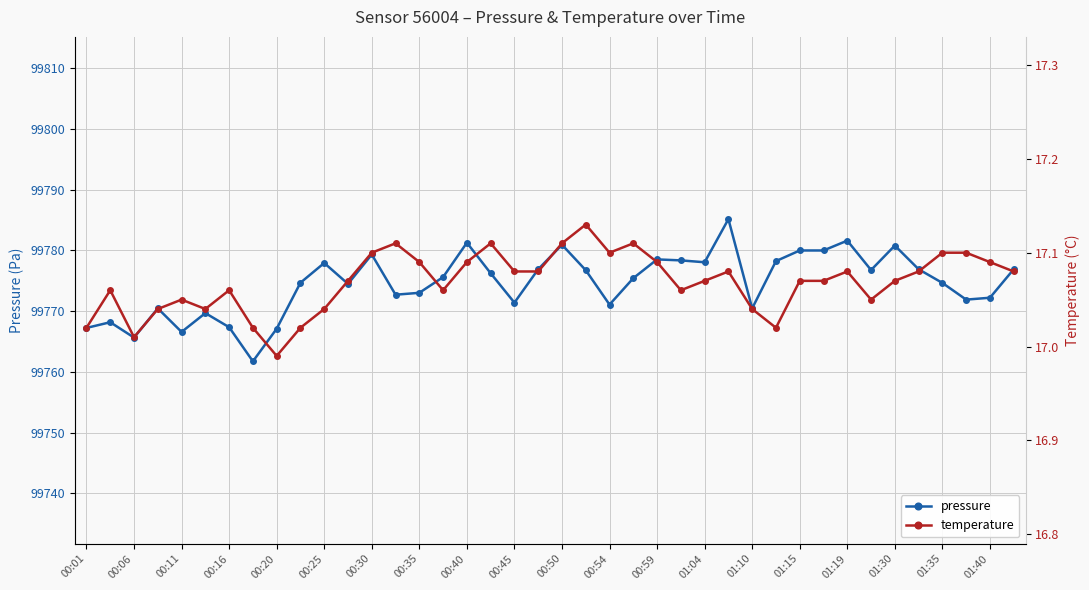

True or false: pressure and temperature intersect in this chart.

False